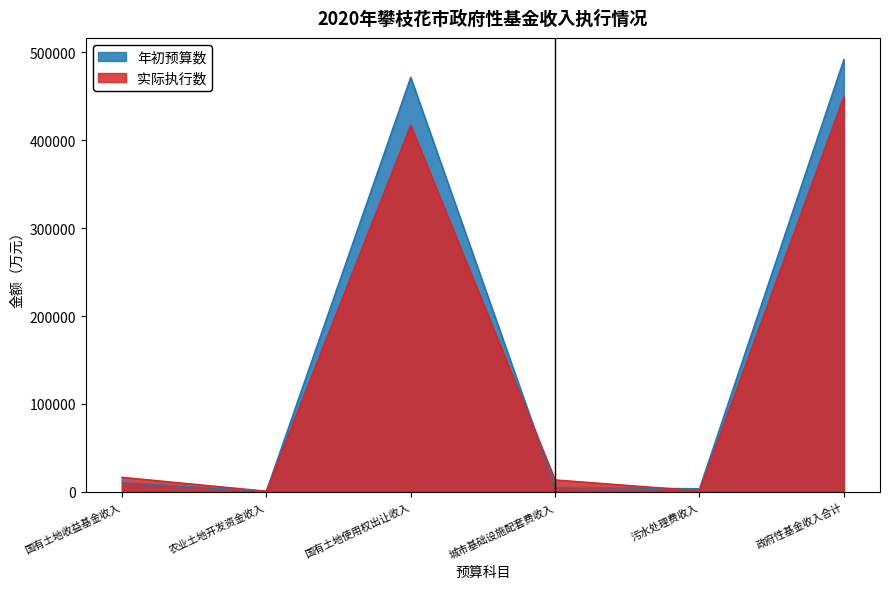

How many values in the 实际执行数 series are below 16659?

3